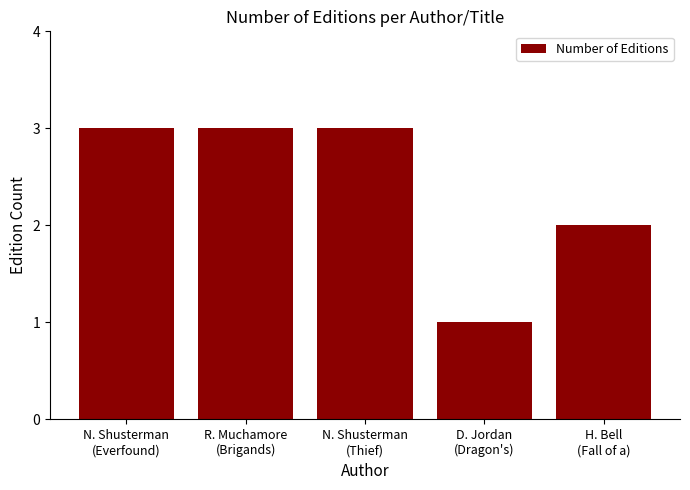

Where is the data nearest to the value 2?

H. Bell
(Fall of a)